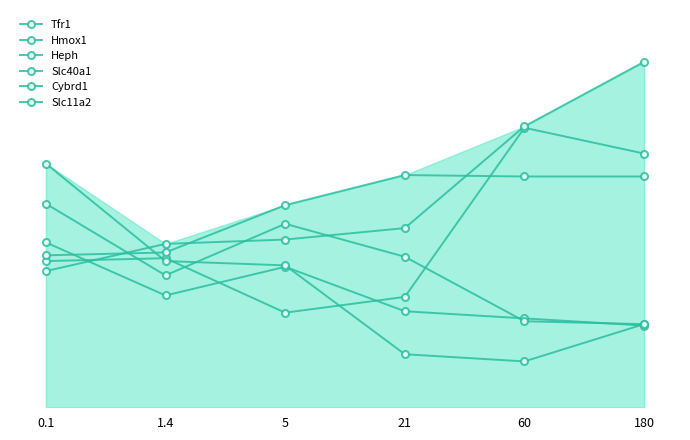

Is this an area chart (filled region under the line)?

Yes